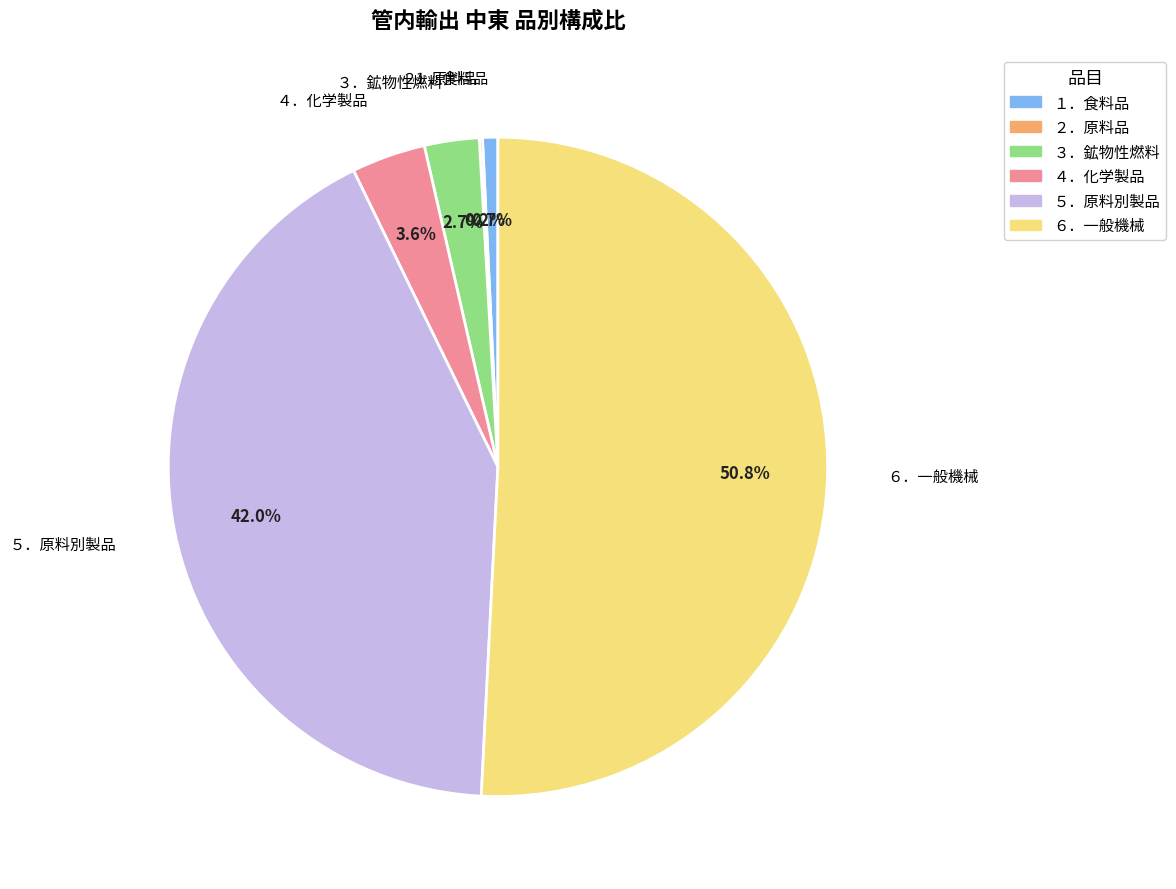

To the nearest percent, what portion does ３．鉱物性燃料 represent?

3%